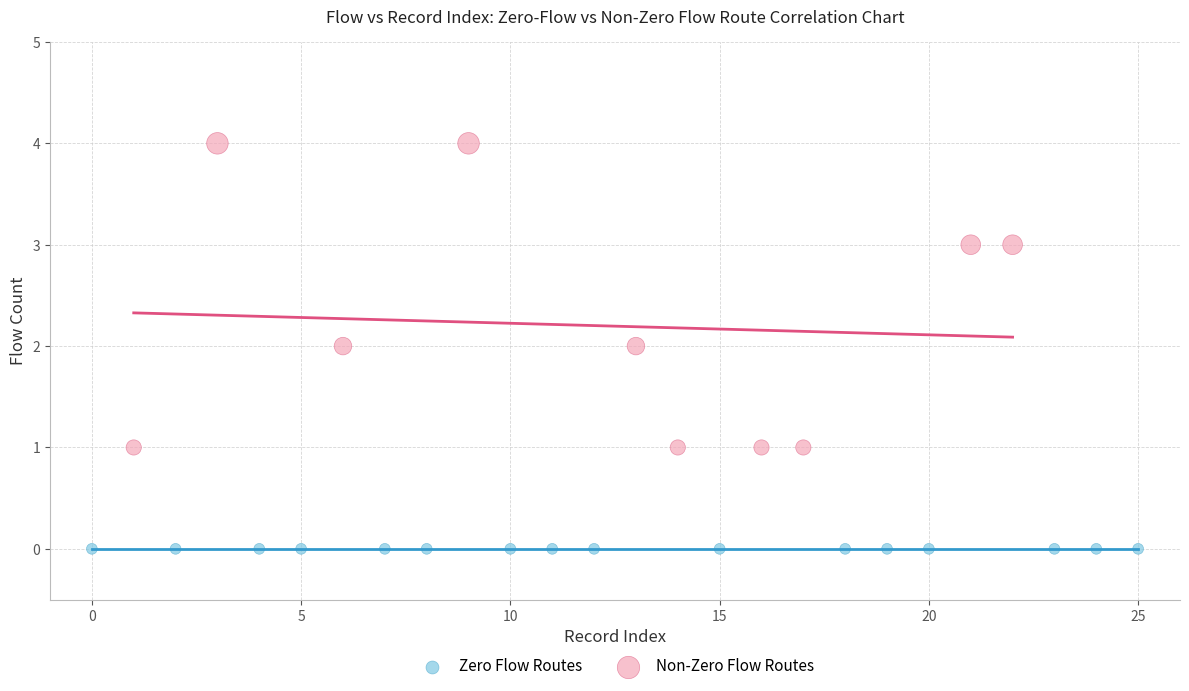

Which series contains the lowest Y value?

Zero Flow Routes